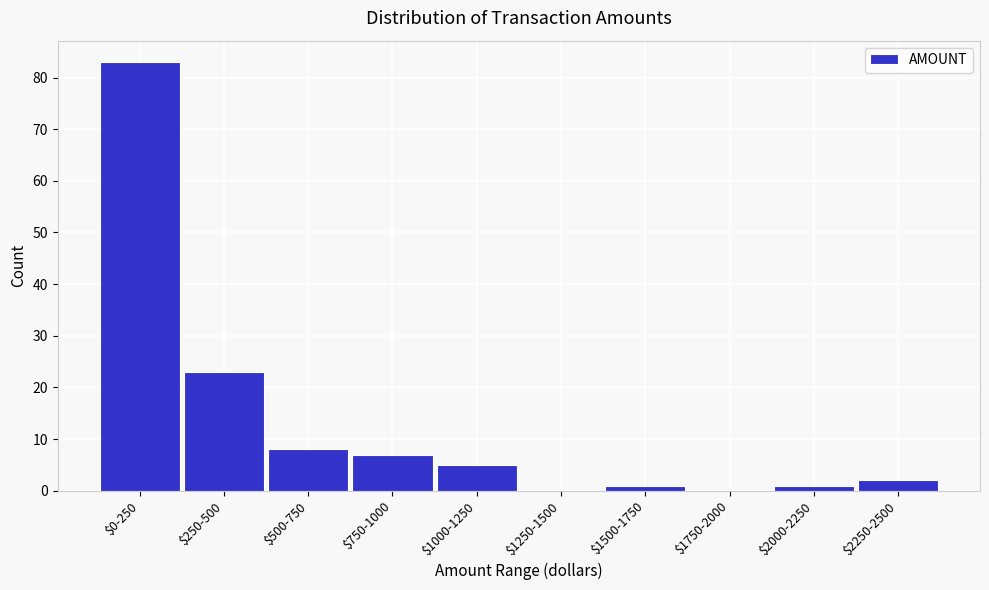

At which label is the value closest to 41?

$250-500